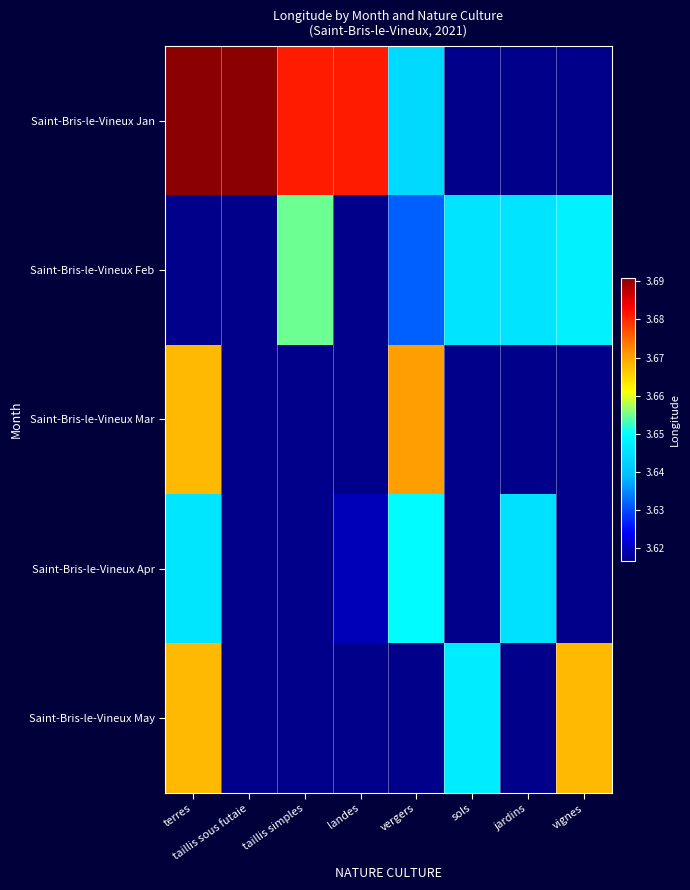

Which series changed the most between terres and vergers?

Saint-Bris-le-Vineux Jan